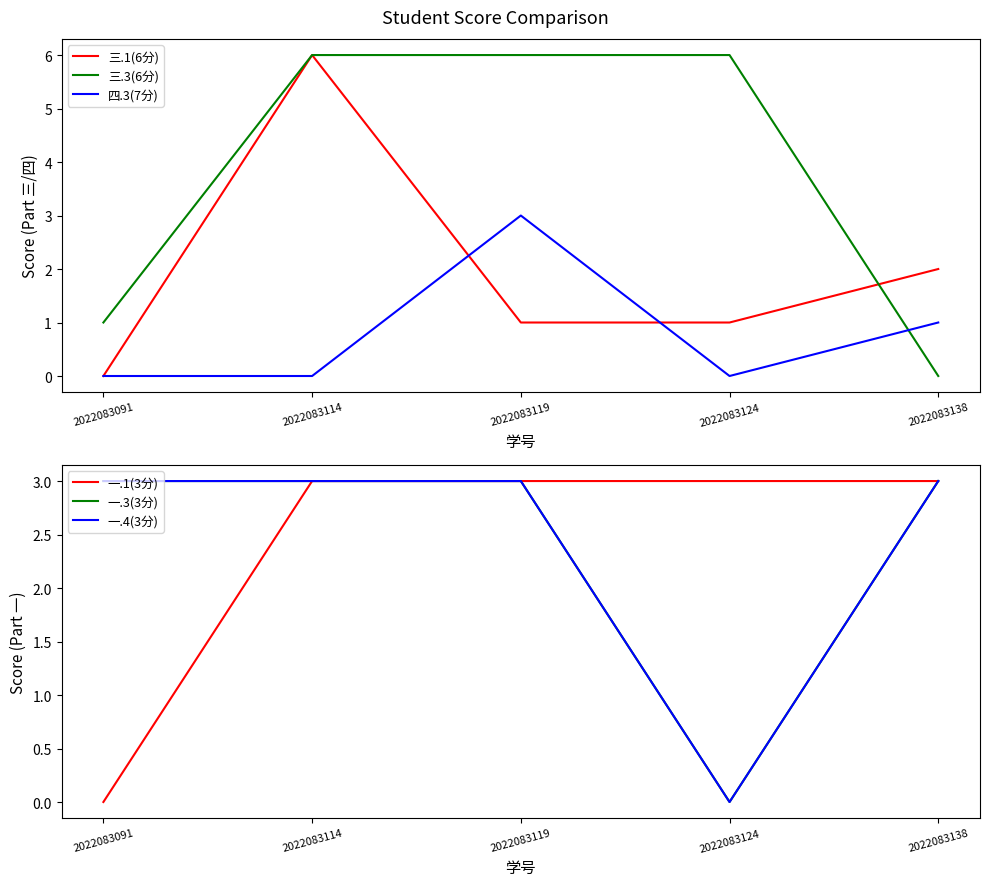

How many values in 三.1(6分) are above zero?

4